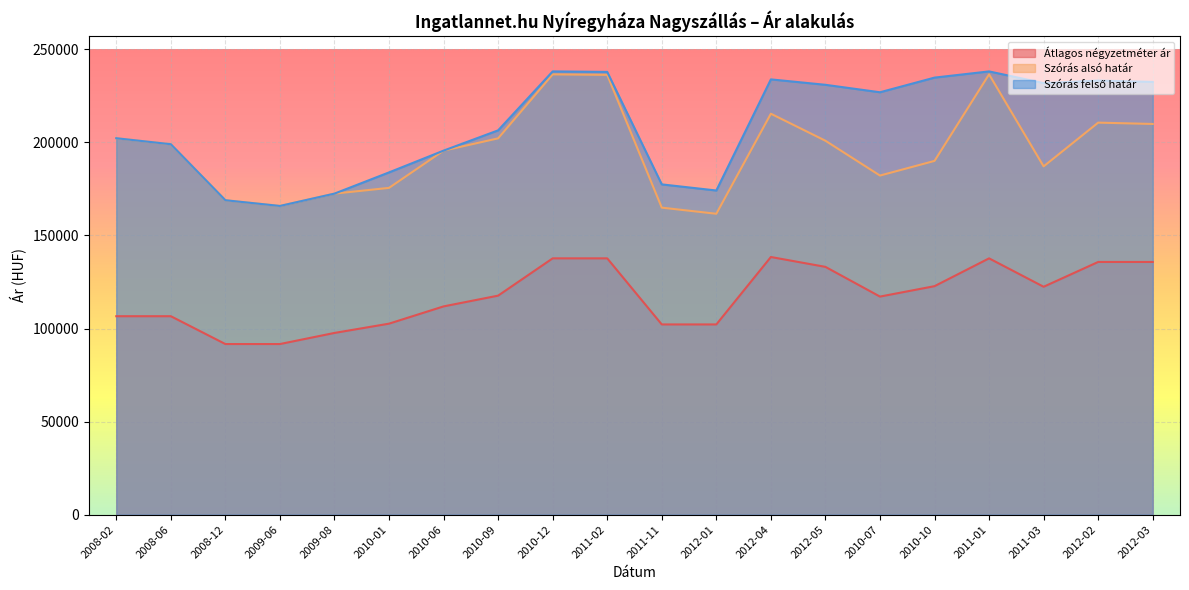

True or false: Átlagos négyzetméter ár and Szórás alsó határ cross at least once.

False